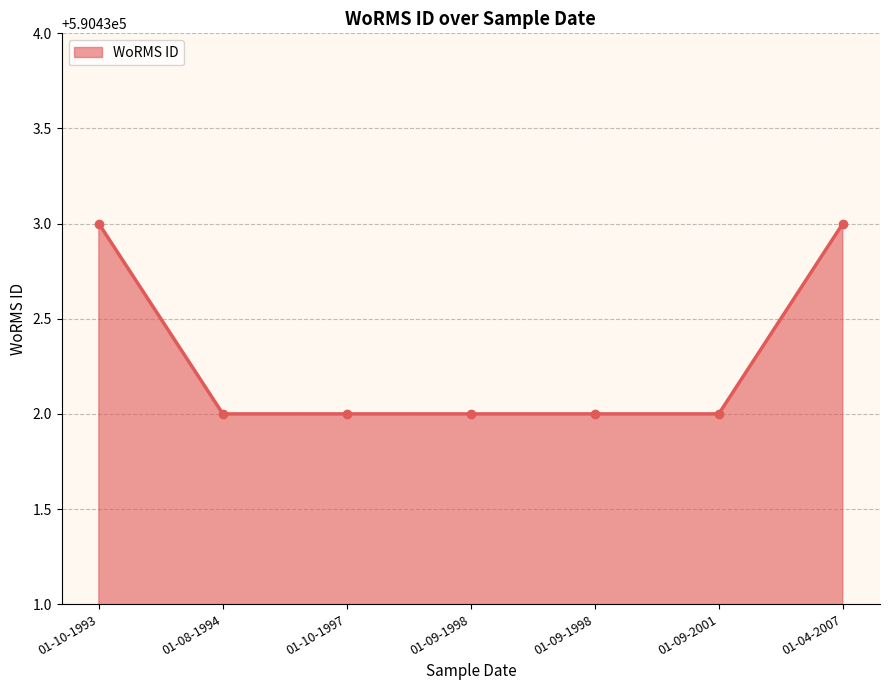

What is the sum of all values?

4133026